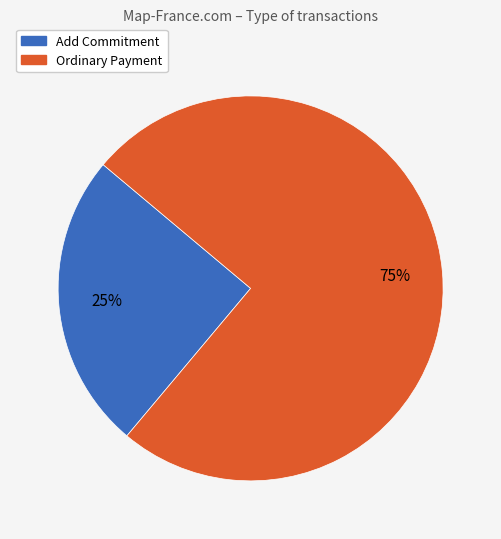

Count the number of slices in the pie.

2